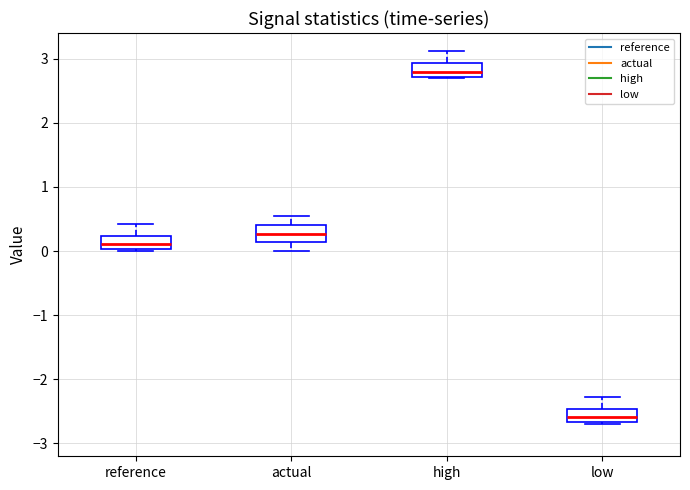

Reading left to right, read every box against the y-axis: the position of its median line, the range the box covers, and the ends of its whiskers. The values are not printed on the chart, so give them approximately, as read against the axis.

reference: median 0.1, box 0.0 to 0.2, whiskers 0.0 to 0.4
actual: median 0.3, box 0.1 to 0.4, whiskers 0.0 to 0.5
high: median 2.8, box 2.7 to 2.9, whiskers 2.7 to 3.1
low: median -2.6, box -2.7 to -2.5, whiskers -2.7 to -2.3